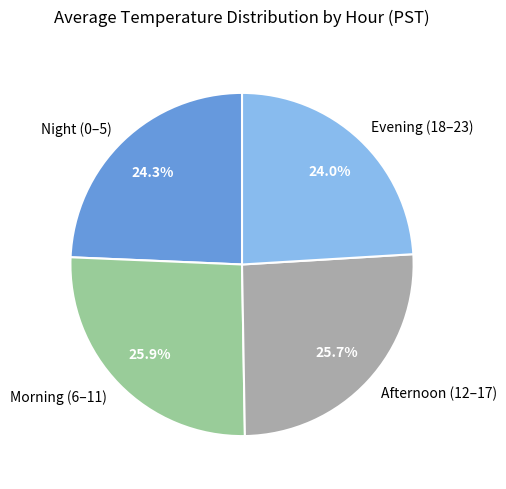

What is the ratio of the value at Night (0–5) to the value at Afternoon (12–17)?

0.9